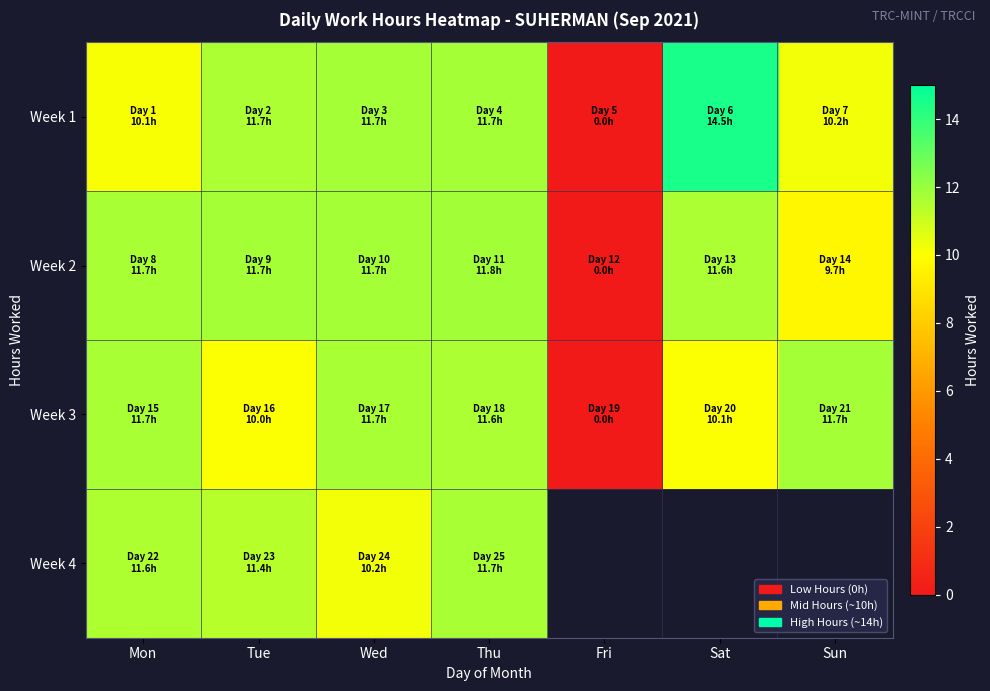

Where is Week 3 nearest to the value 5?

Fri